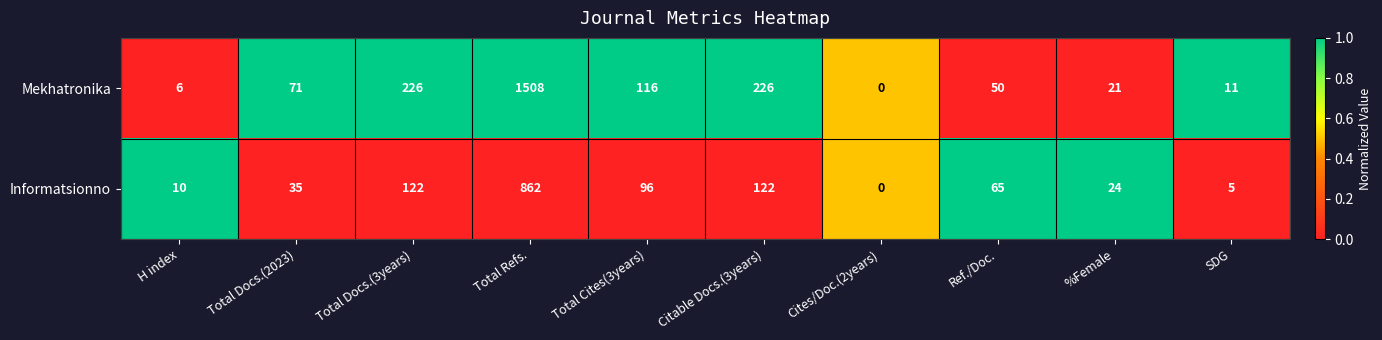

Count the number of data series in this chart.

2